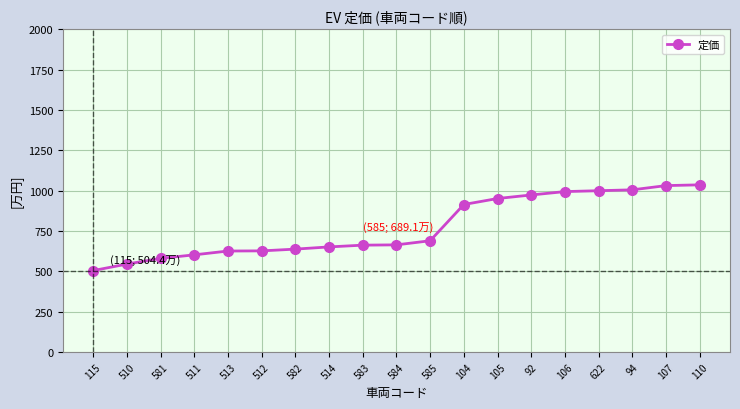

Reading left to right, list all the values displayed in this chart.

5044091	5445455	5800000	6018182	6254546	6263637	6372727	6509091	6618182	6636364	6890909	9136364	9507273	9727273	9936364	9990909	10045455	10307273	10354545